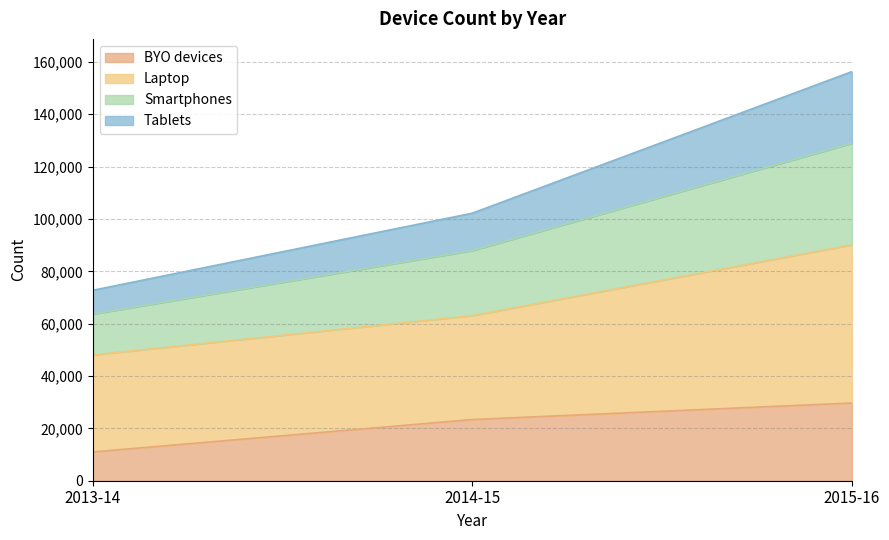

The value of Tablets at 2015-16 is 68717. True or false?

False